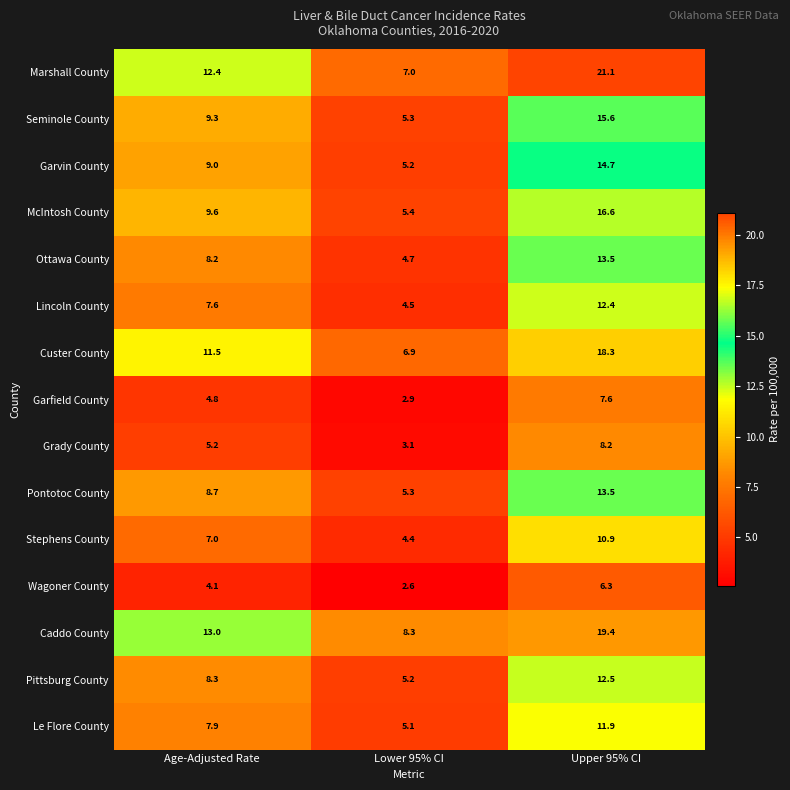

True or false: Wagoner County has a value of 4.1 at Age-Adjusted Rate.

True